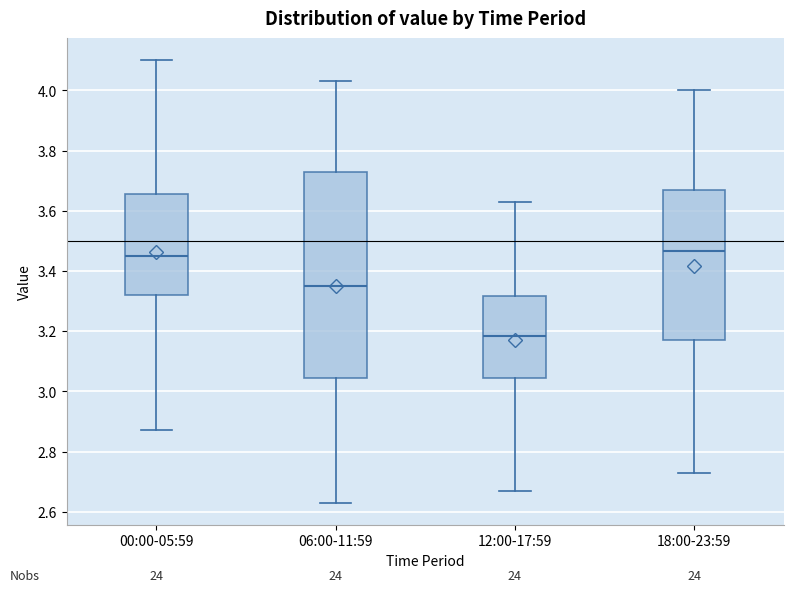

Reading left to right, read every box against the y-axis: the position of its median line, the range the box covers, and the ends of its whiskers. The values are not printed on the chart, so give them approximately, as read against the axis.

00:00-05:59: median 3.46, box 3.32 to 3.66, whiskers 2.88 to 4.10
06:00-11:59: median 3.36, box 3.04 to 3.74, whiskers 2.64 to 4.04
12:00-17:59: median 3.18, box 3.04 to 3.32, whiskers 2.68 to 3.64
18:00-23:59: median 3.46, box 3.18 to 3.68, whiskers 2.74 to 4.00